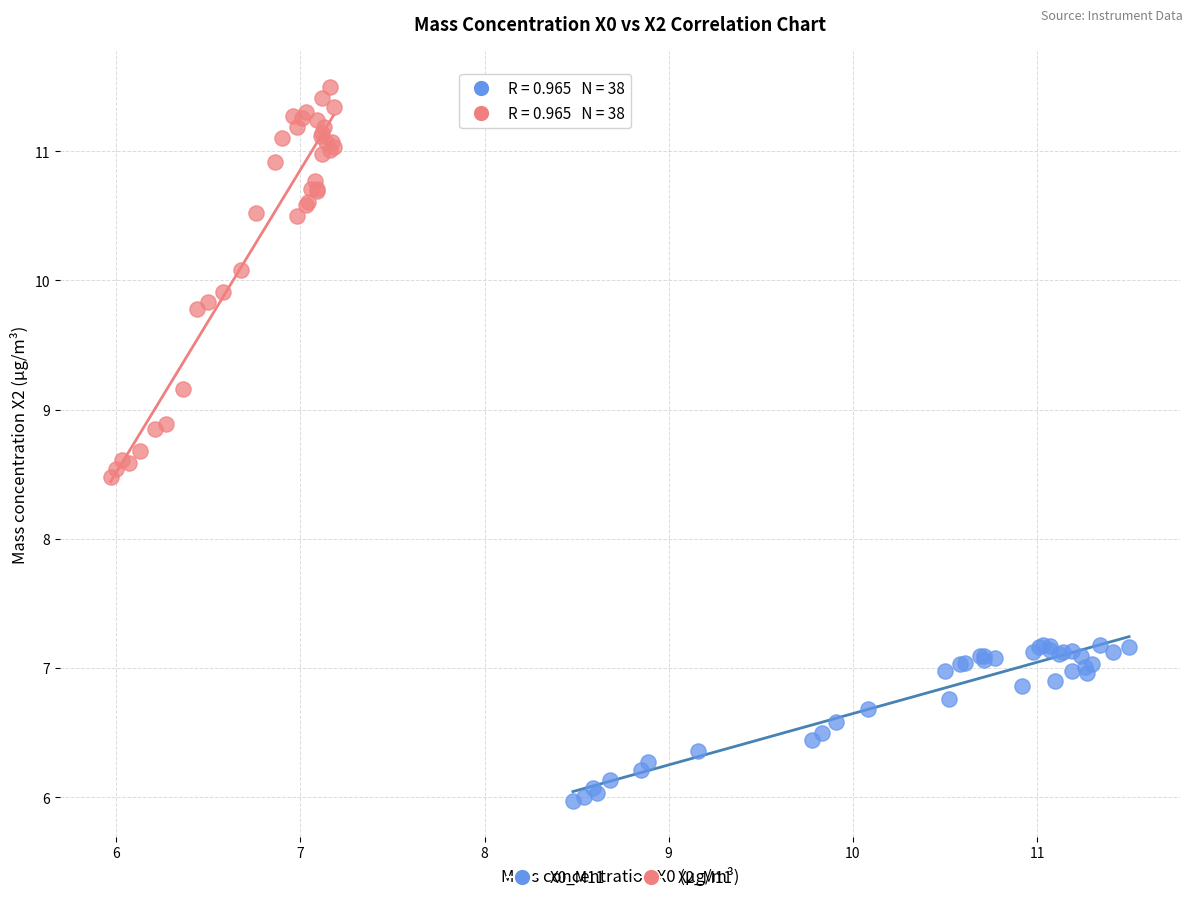

Which series contains the lowest Y value?

X0_M11